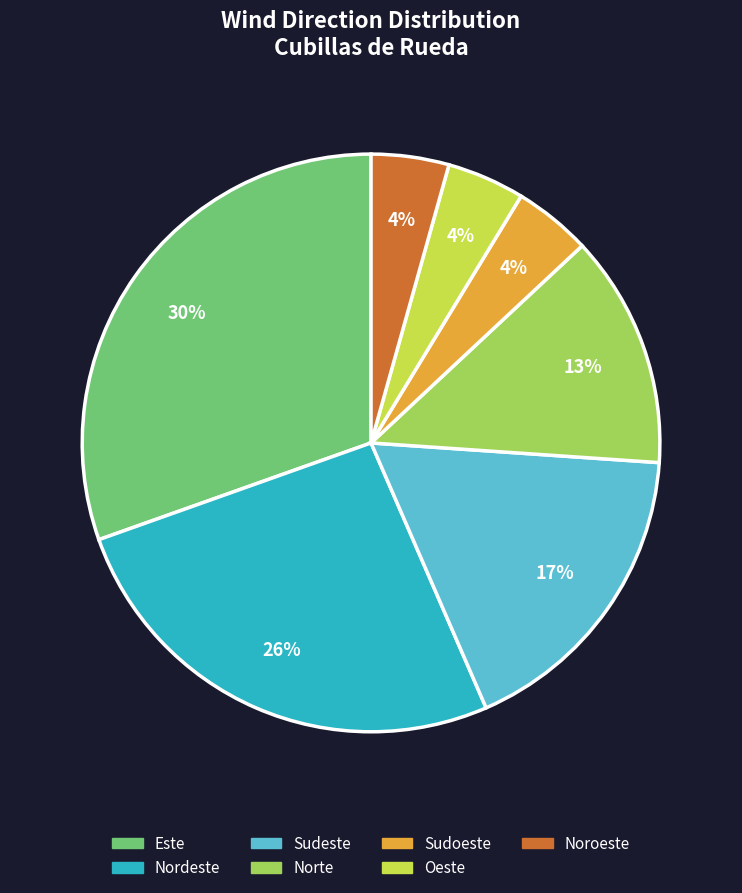

Is there a majority slice in this chart?

No